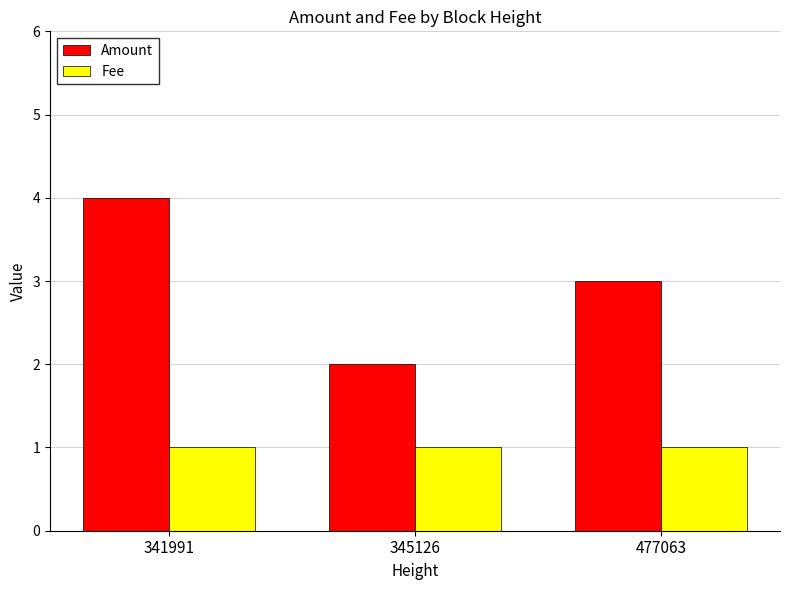

How many Amount values are between 2 and 4?

3